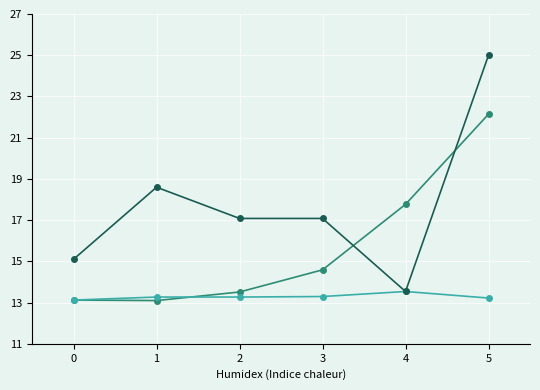

At which category is the sum across all series the highest?

5